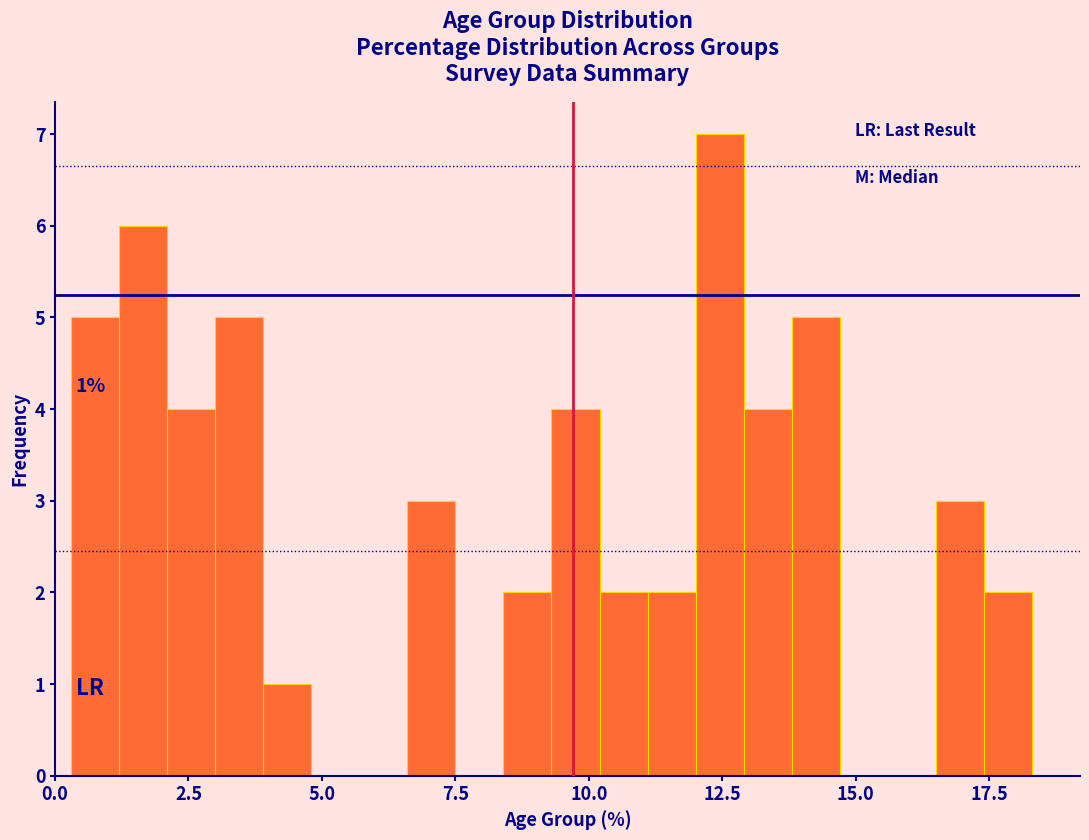

Read against the x-axis, roughly where is the centre of the tallest bar?

12.5